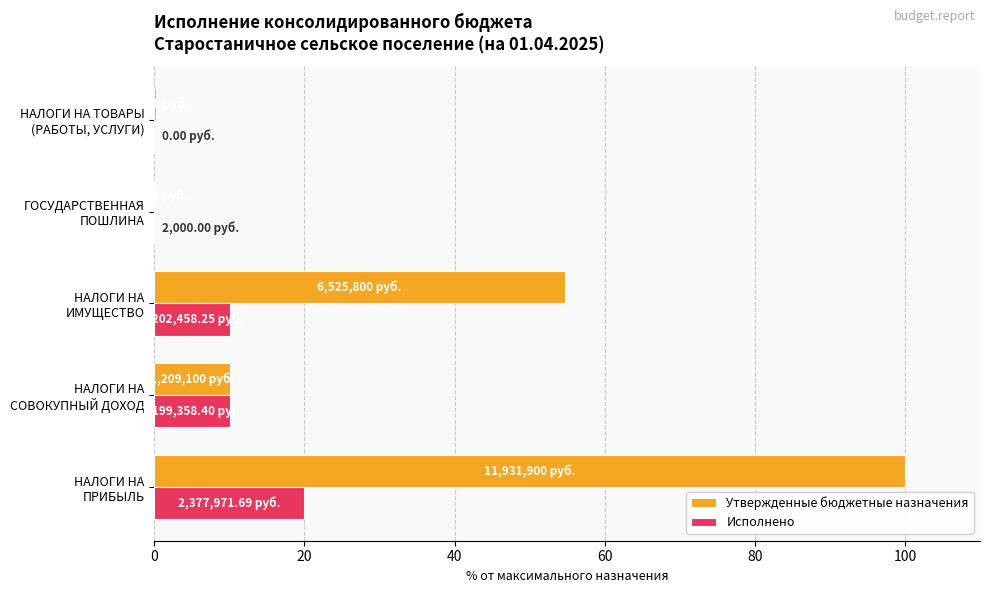

Which series has the largest total across all categories?

Утвержденные бюджетные назначения